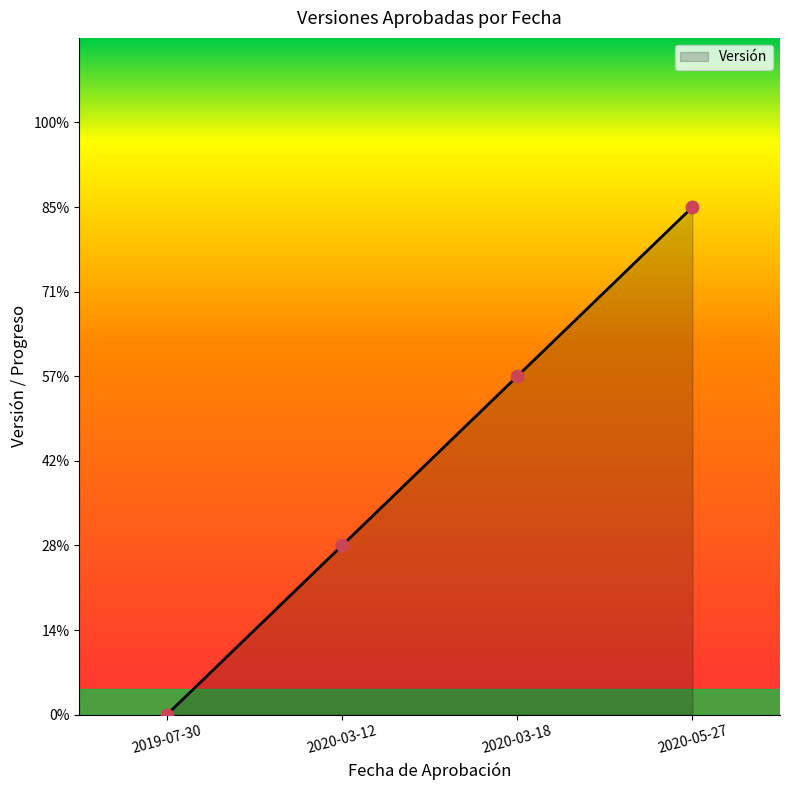

Which has a higher value, 2020-03-18 or 2019-07-30?

2020-03-18